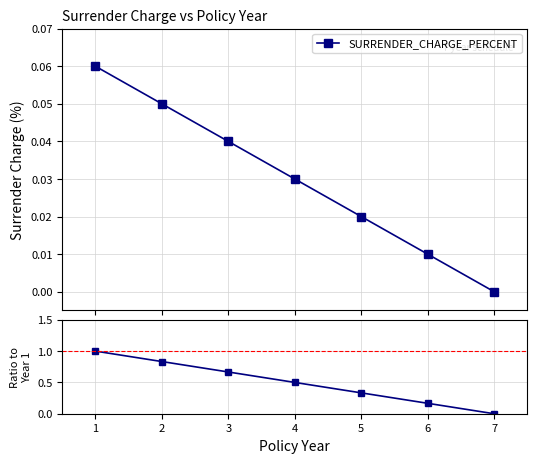

Reading left to right, transcribe all the data shown in this chart.

1.0	0.8	0.7	0.5	0.3	0.2	0.0